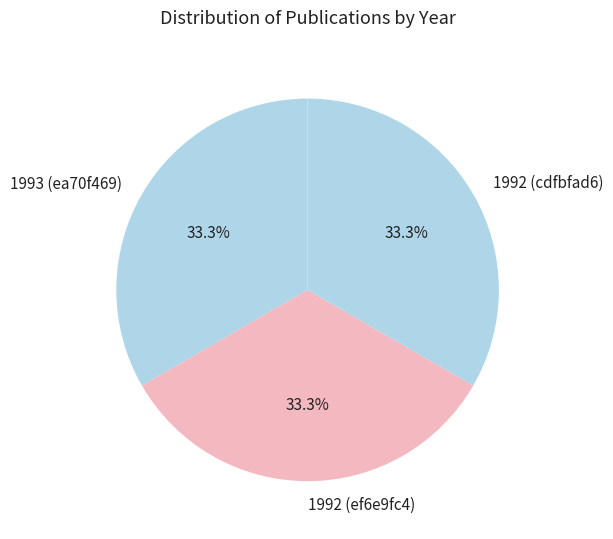

Do 1992 (ef6e9fc4) and 1992 (cdfbfad6) together represent more than half of the pie?

Yes